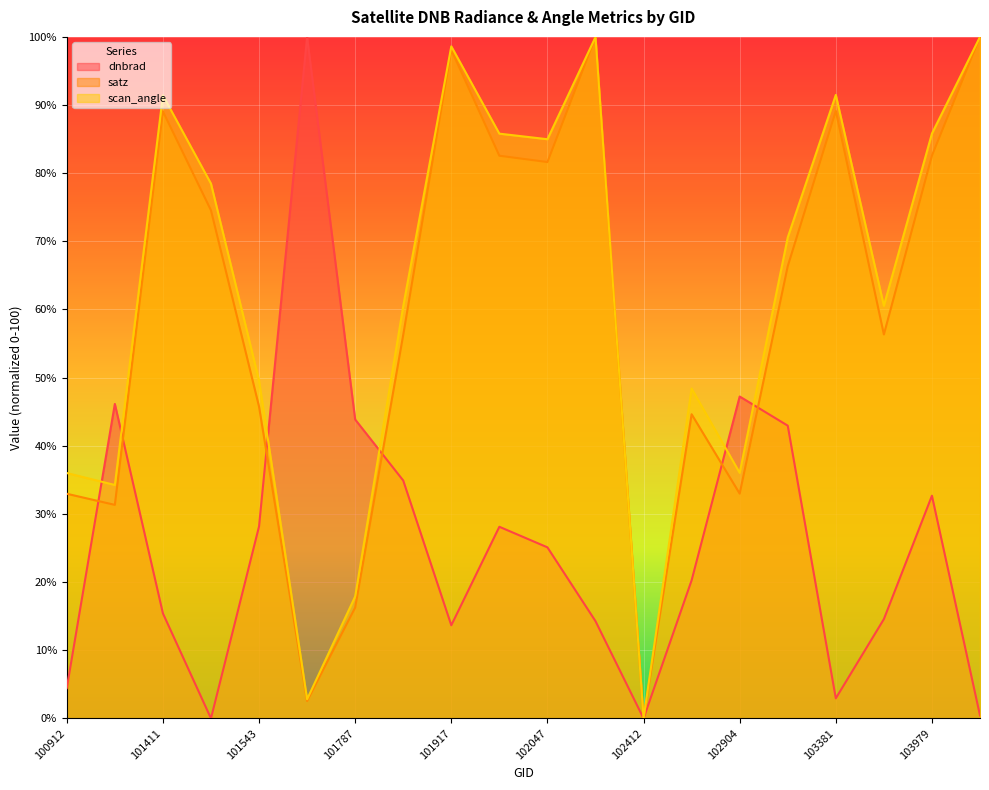

True or false: dnbrad and scan_angle intersect in this chart.

True